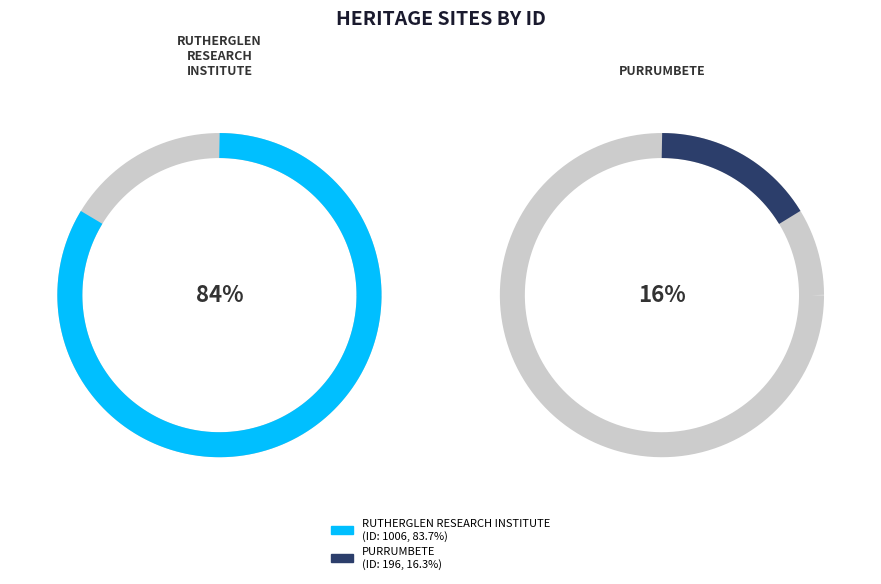

Is it true that RUTHERGLEN RESEARCH INSTITUTE is 84% of the pie?

True